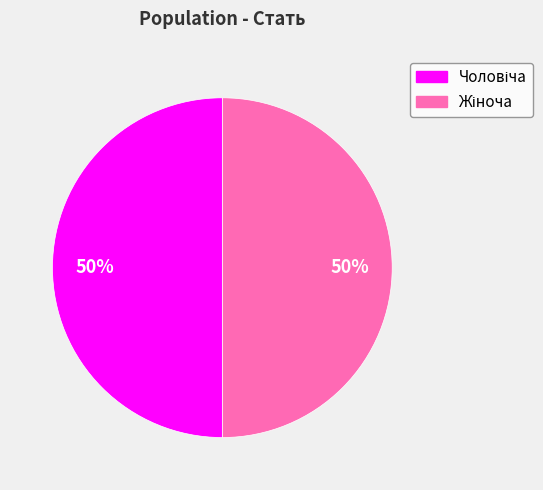

To the nearest percent, what is the average slice percentage?

50%